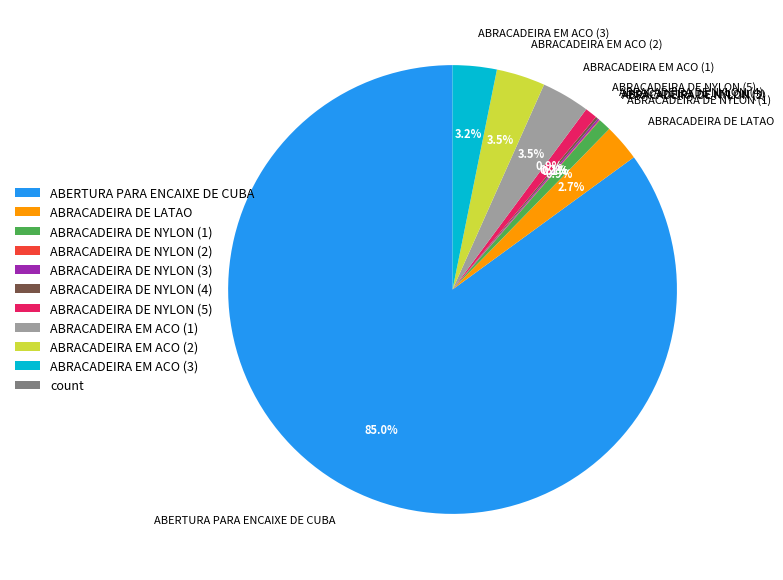

What percentage is the ABERTURA PARA ENCAIXE DE CUBA slice, to the nearest percent?

85%